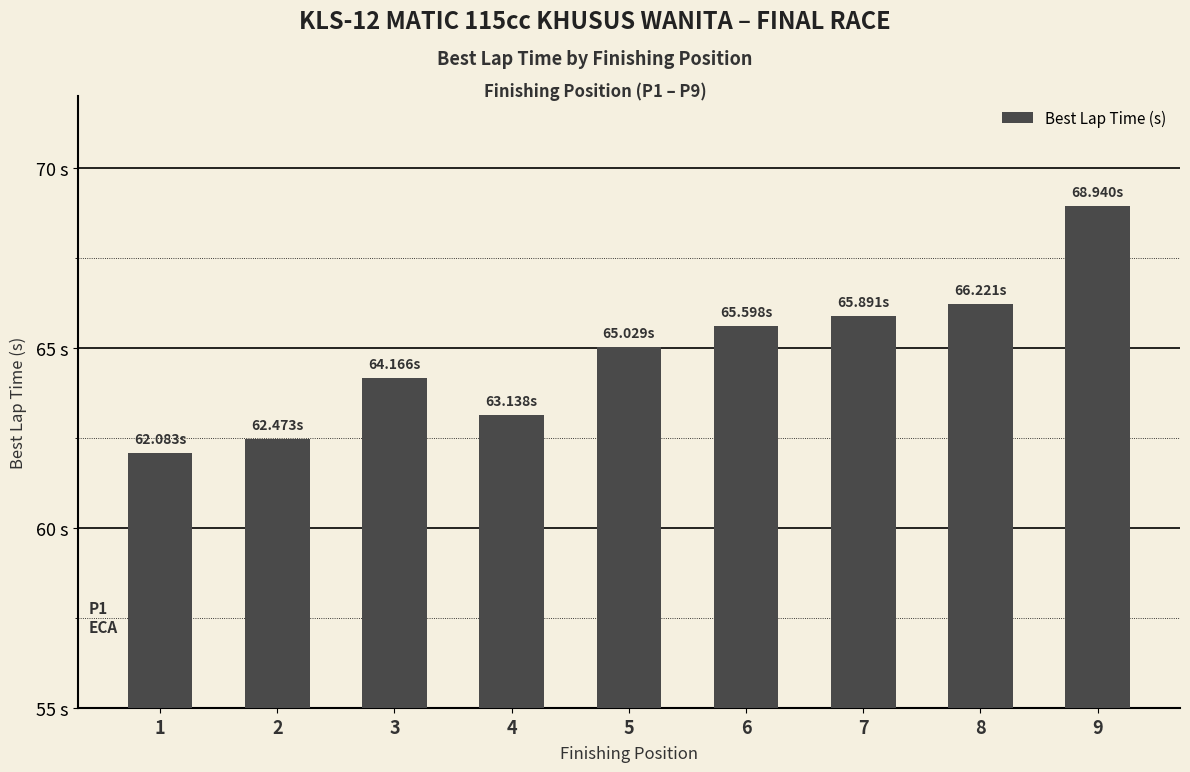

Which label corresponds to the smallest value in the chart?

1